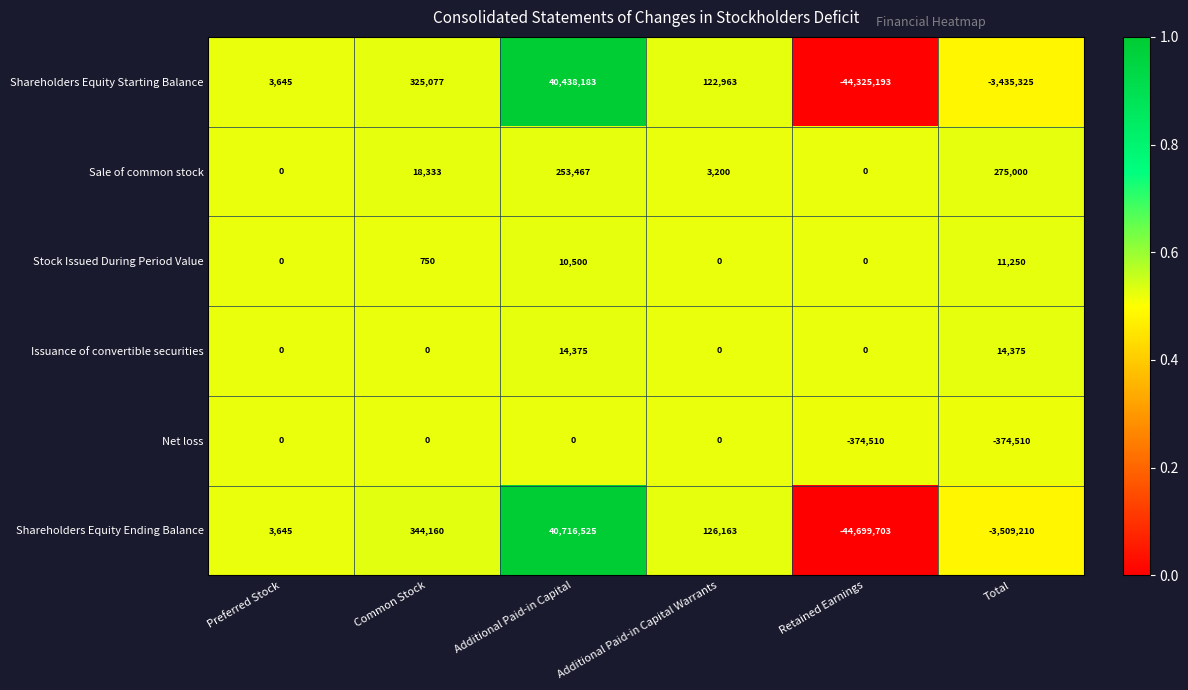

Between Additional Paid-in Capital and Retained Earnings, which series saw the biggest shift?

Shareholders Equity Ending Balance